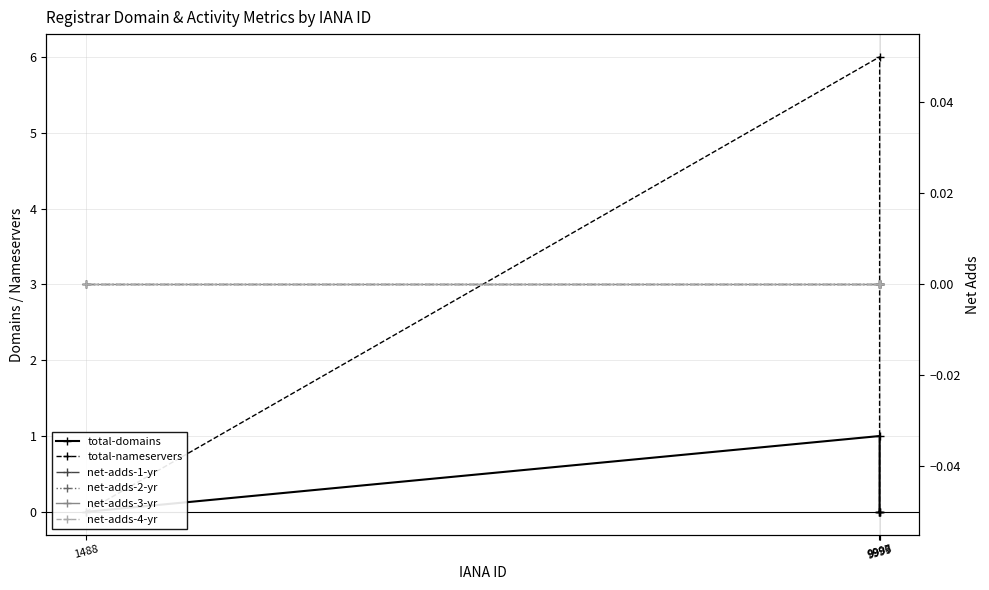

Reading left to right, transcribe all the data shown in this chart.

total-domains: 1488=0	9999=1	9998=0	9997=0
total-nameservers: 1488=0	9999=6	9998=0	9997=0
net-adds-1-yr: 1488=0	9999=0	9998=0	9997=0
net-adds-2-yr: 1488=0	9999=0	9998=0	9997=0
net-adds-3-yr: 1488=0	9999=0	9998=0	9997=0
net-adds-4-yr: 1488=0	9999=0	9998=0	9997=0